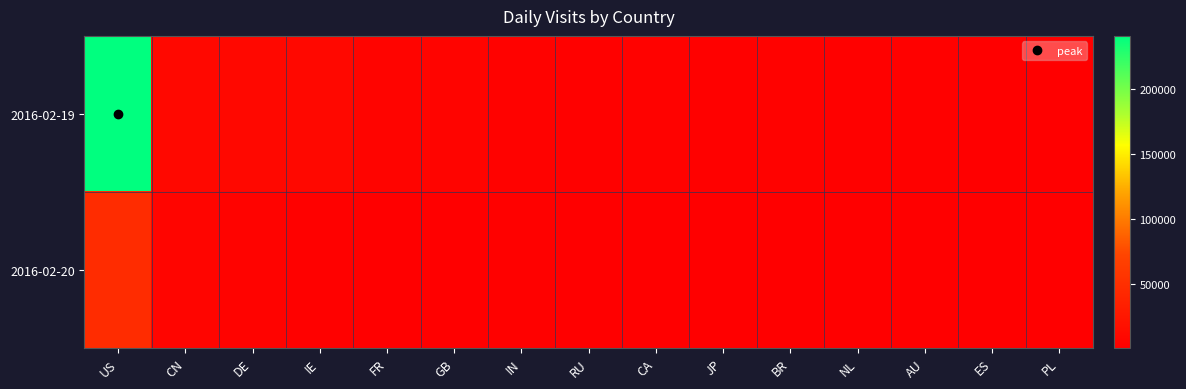

At IN, list the series in order from smallest to largest.

2016-02-20, 2016-02-19